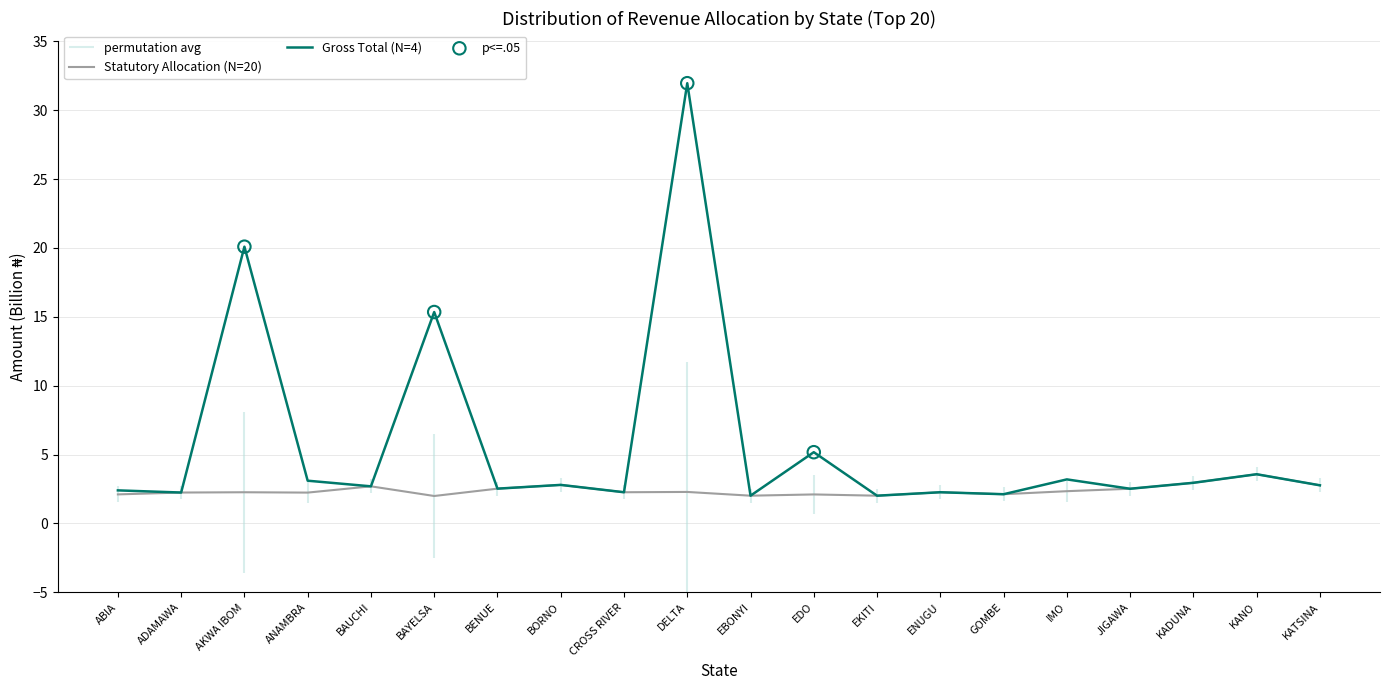

At how many categories does at least one series exceed 5?

4